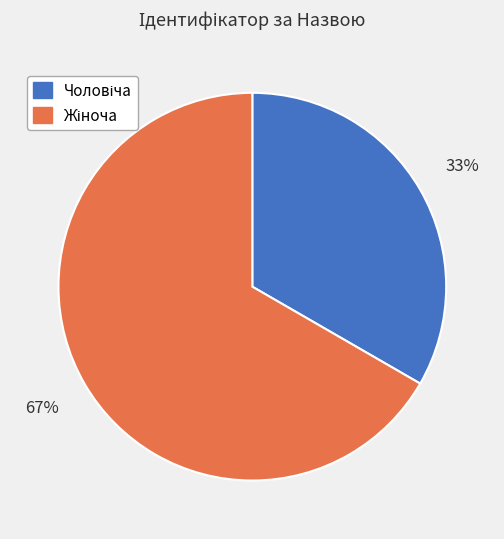

To the nearest percent, what is the average slice percentage?

50%